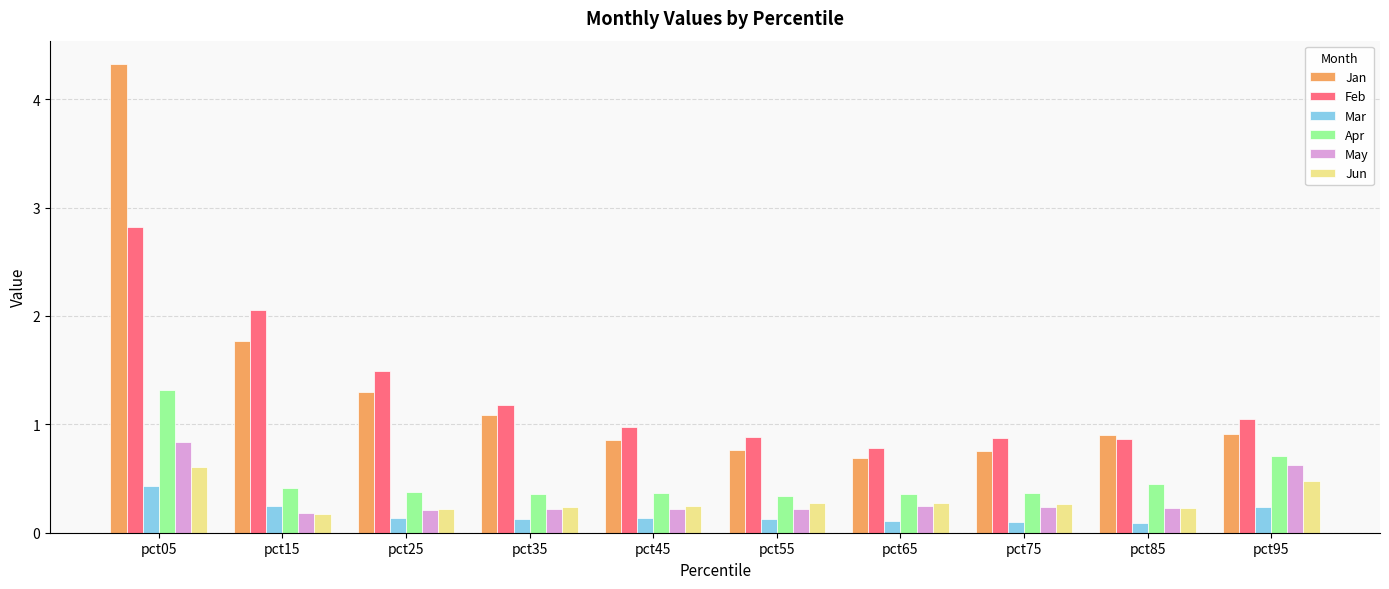

Which category has the highest value across all series?

pct05